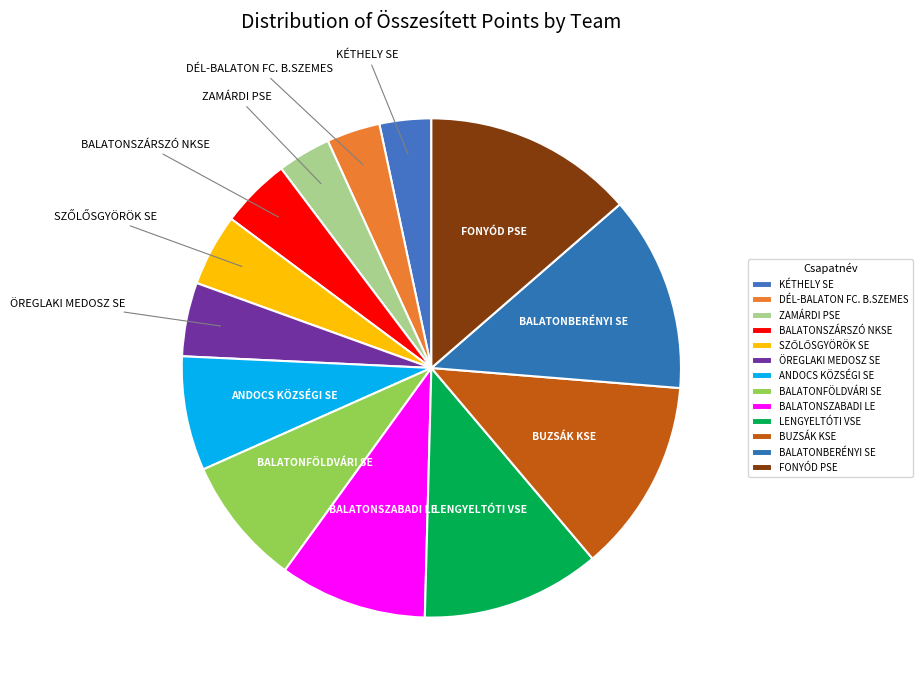

Rank the categories by value from highest to lowest.

FONYÓD PSE, BALATONBERÉNYI SE, BUZSÁK KSE, LENGYELTÓTI VSE, BALATONSZABADI LE, BALATONFÖLDVÁRI SE, ANDOCS KÖZSÉGI SE, ÖREGLAKI MEDOSZ SE, SZŐLŐSGYÖRÖK SE, BALATONSZÁRSZÓ NKSE, DÉL-BALATON FC. B.SZEMES, ZAMÁRDI PSE, KÉTHELY SE